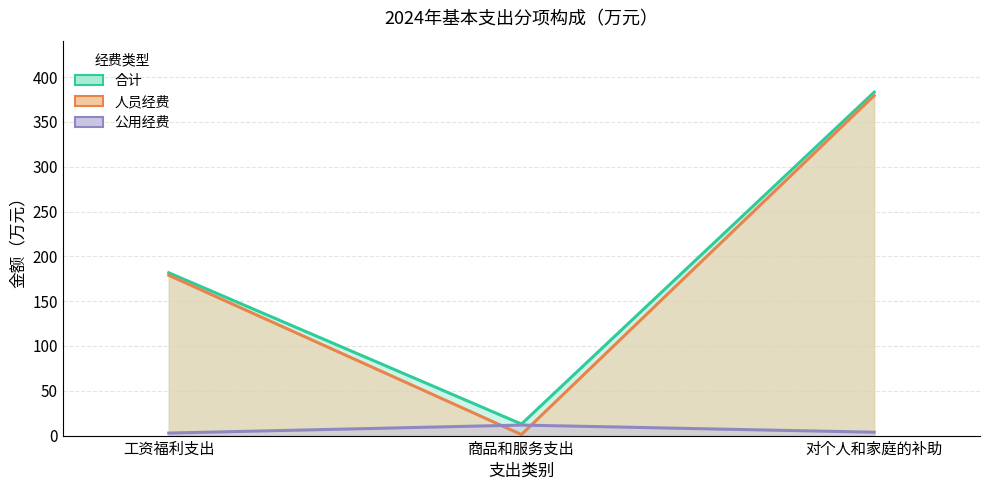

Is it true that 合计 equals 12.9 at 商品和服务支出?

True